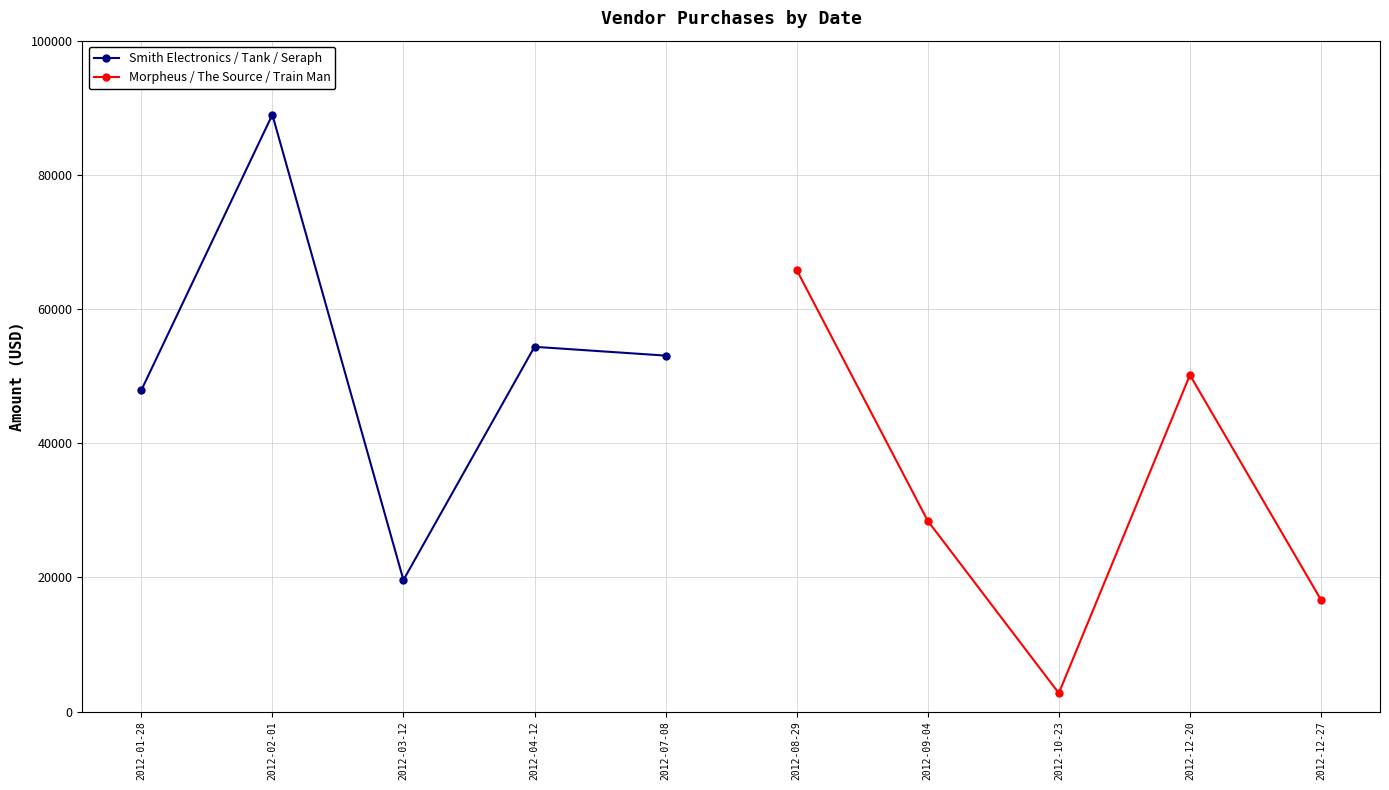

How many interior local valleys does the Smith Electronics / Tank / Seraph series have?

1